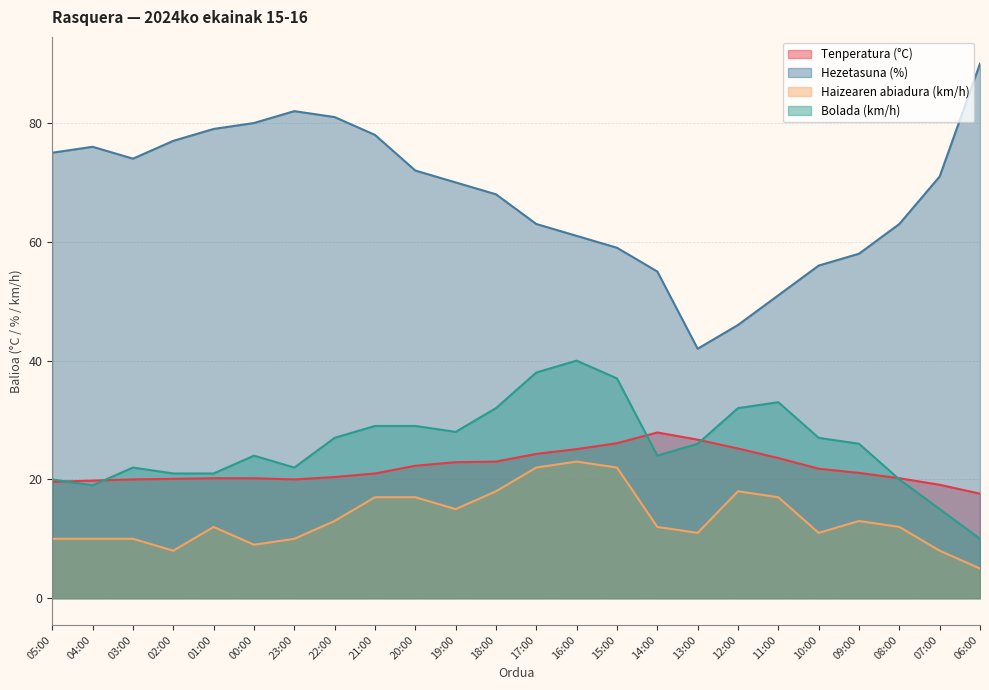

At how many categories does at least one series exceed 75?

8